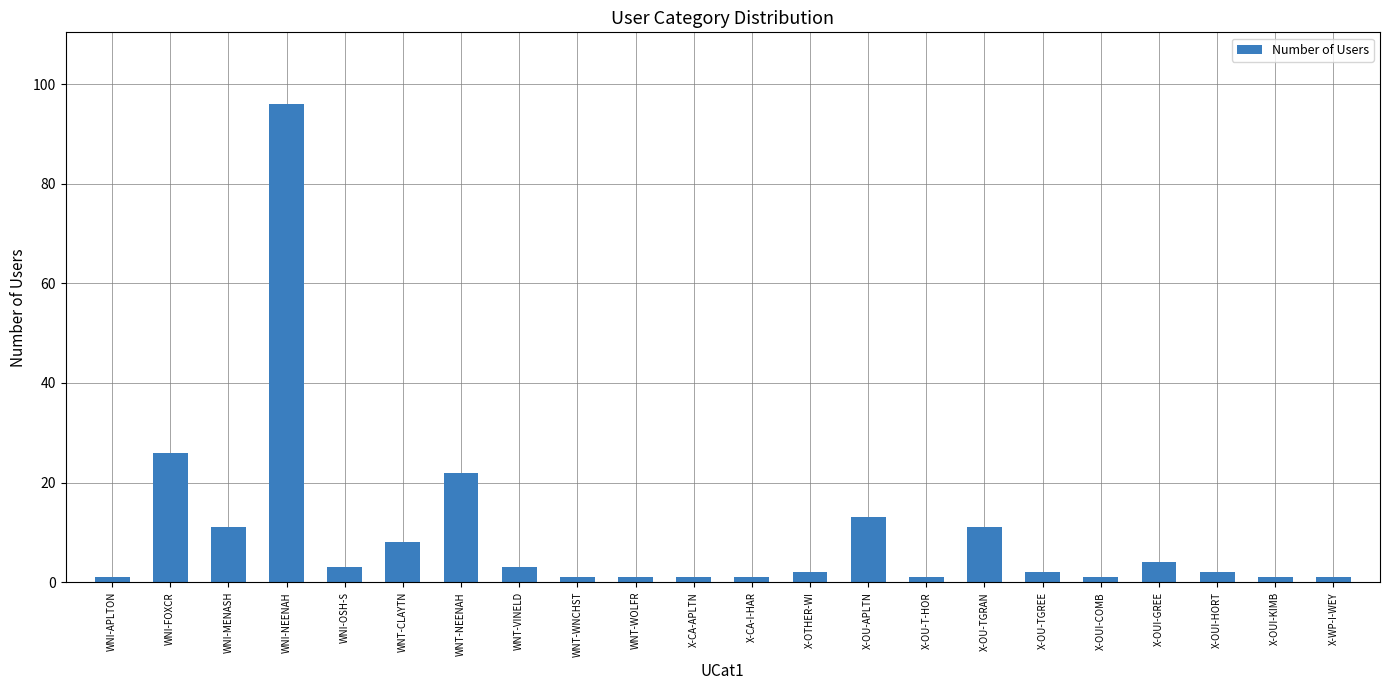

Count the number of data series in this chart.

1